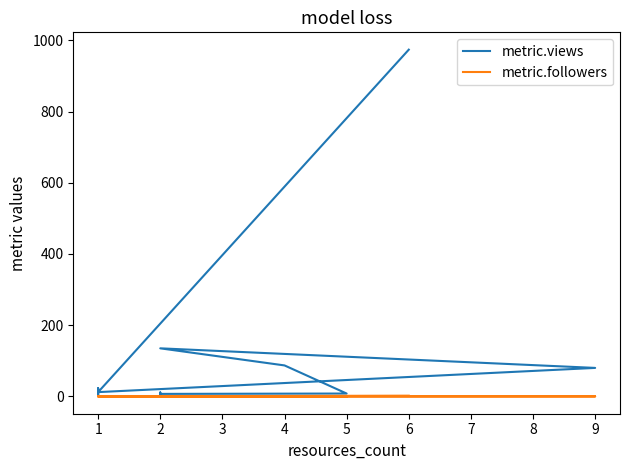

Where is the first local minimum for metric.views?

2